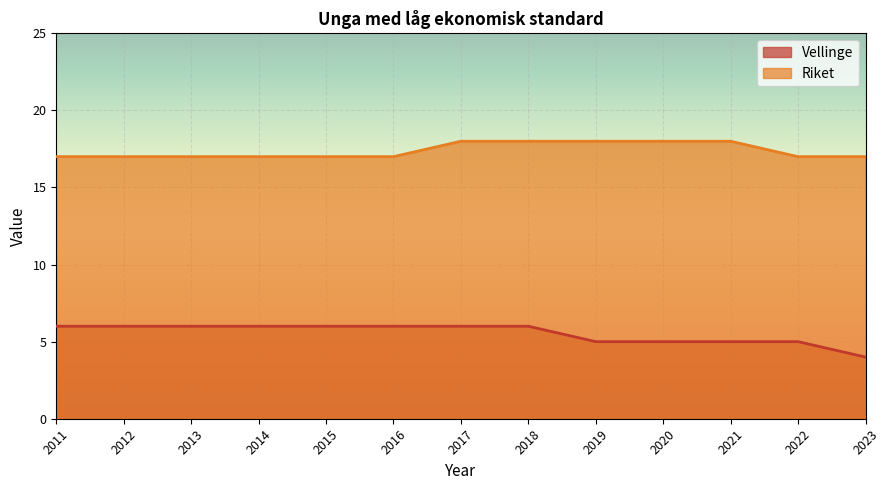

What is the average value of the Riket series?

17